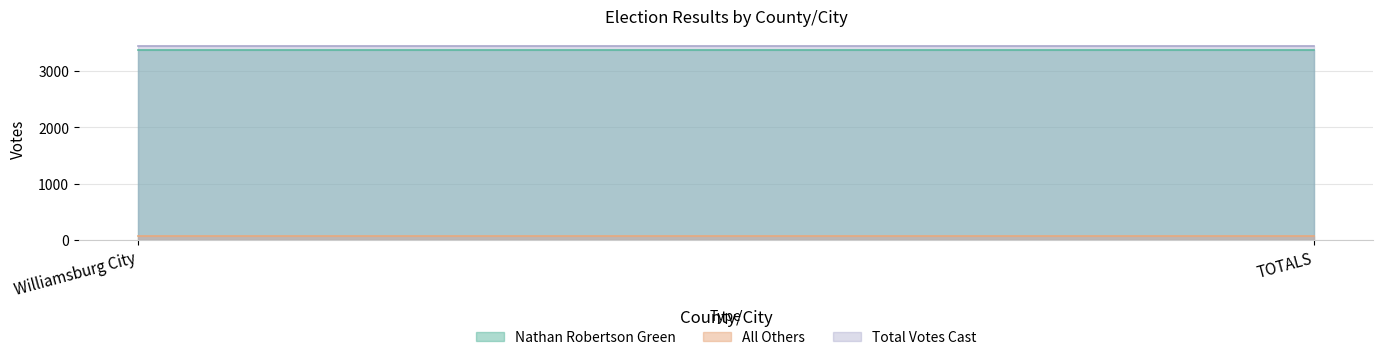

What is the smallest value displayed?

72